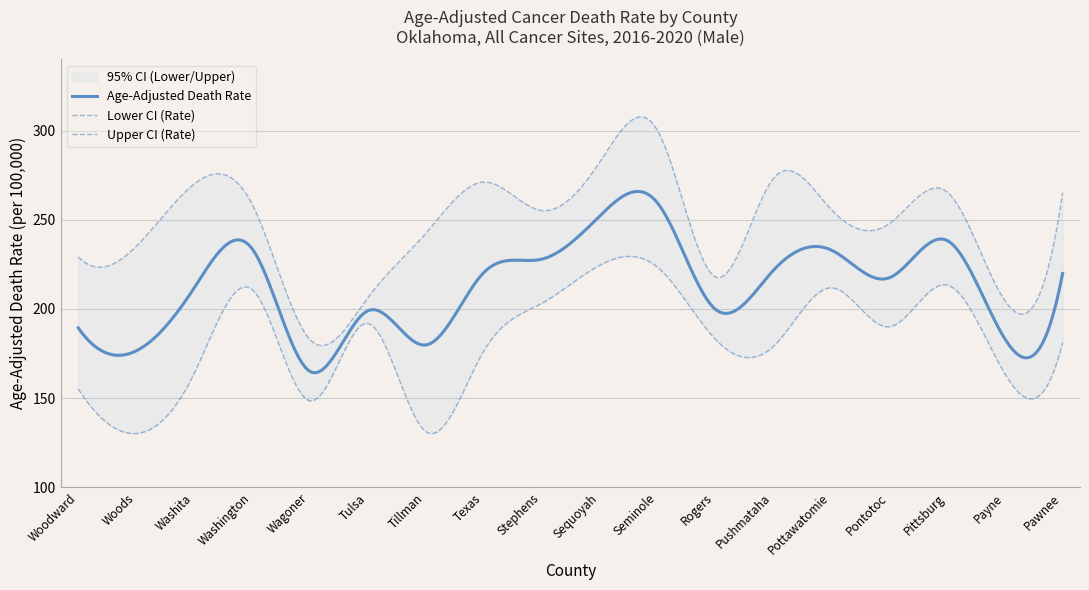

True or false: Age-Adjusted Death Rate has a value of 317.5 at Stephens.

False